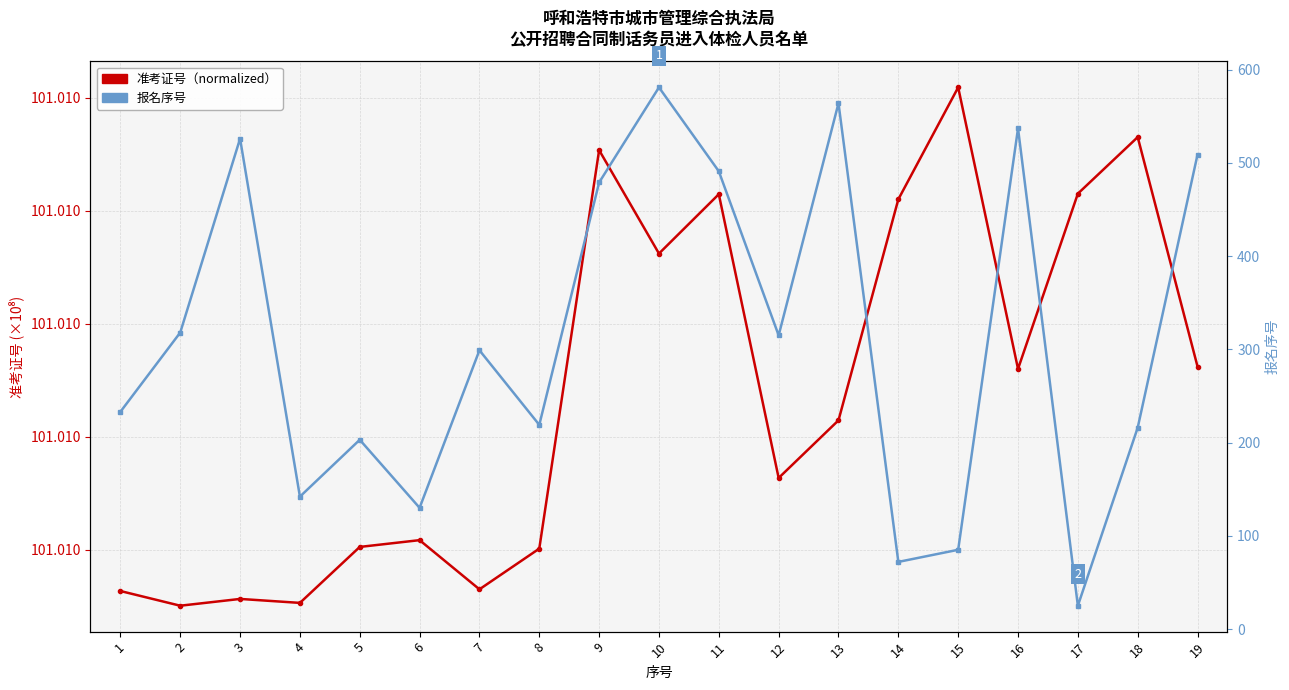

The 报名序号 series shows 13.1 at 17. True or false?

False